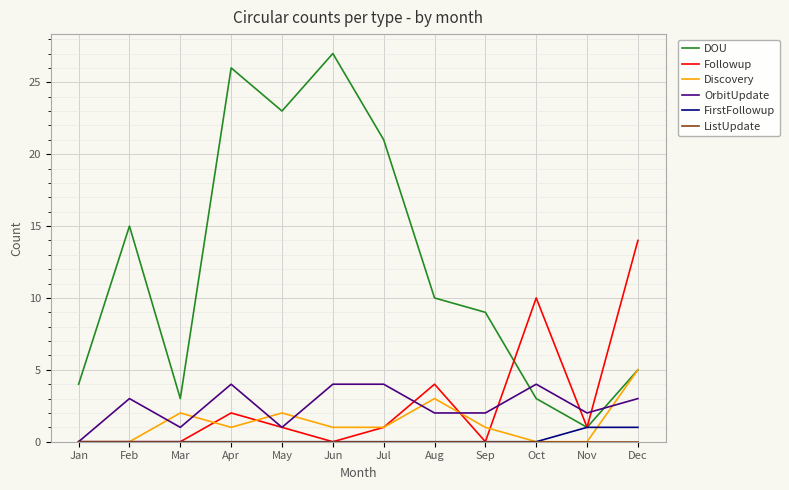

Which category has the highest value across all series?

Jun